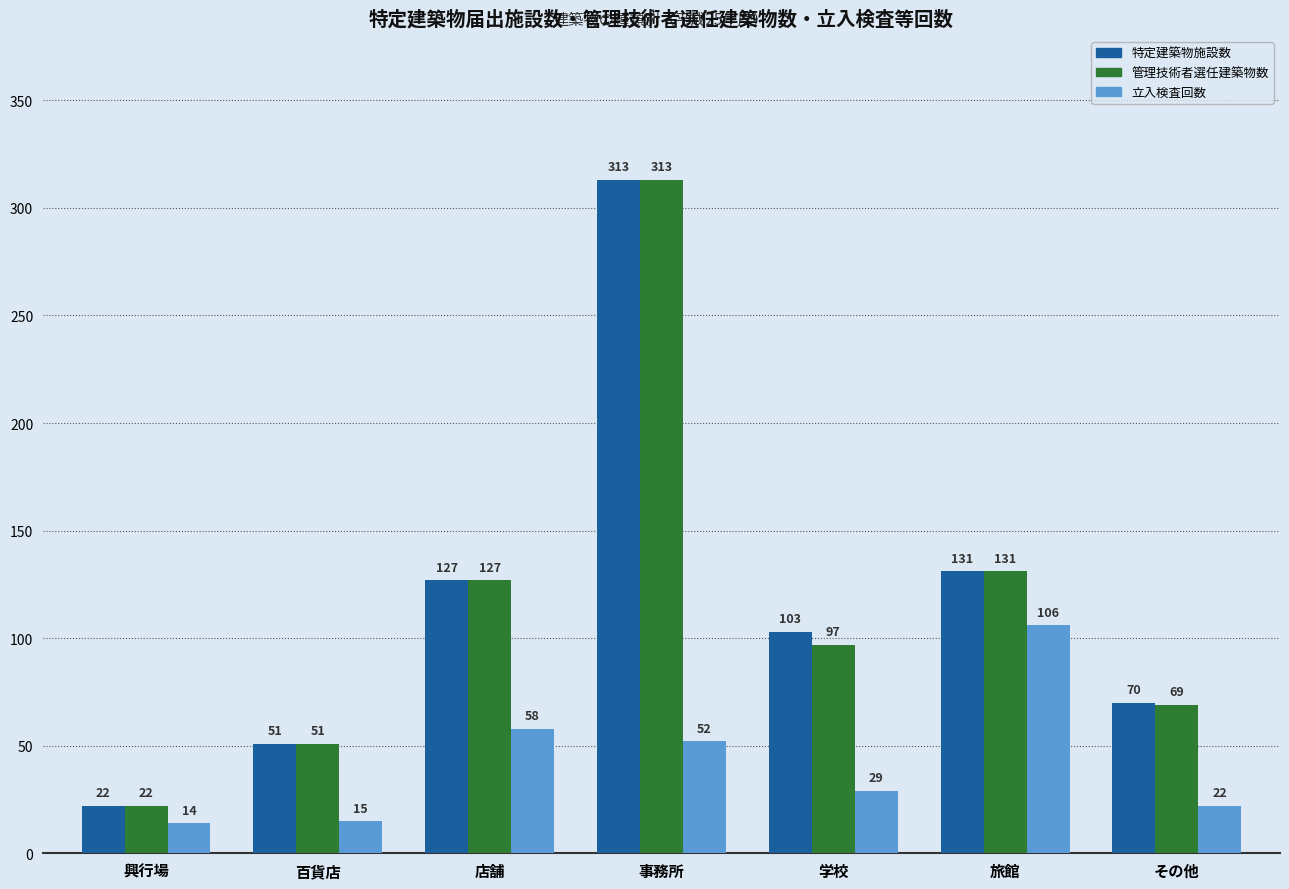

List the labels in order of 立入検査回数 value, smallest first.

興行場, 百貨店, その他, 学校, 事務所, 店舗, 旅館